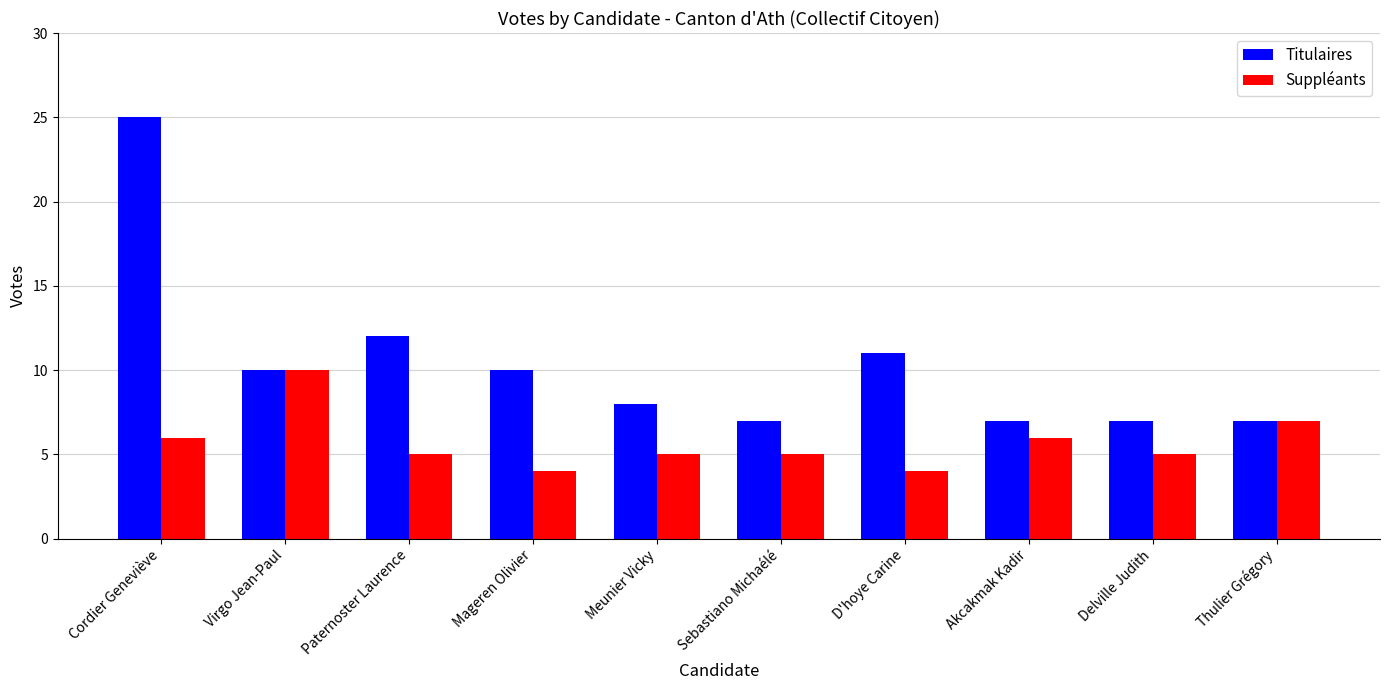

What is the minimum value for Titulaires?

7